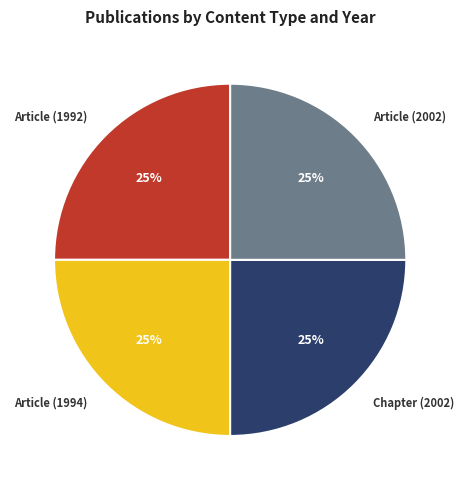

How many segments does this pie chart have?

4